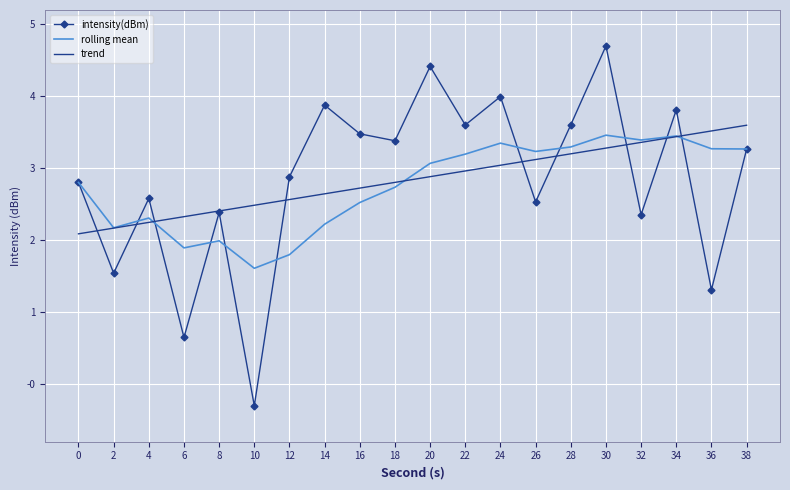

What is the highest value of the rolling mean series?

3.5